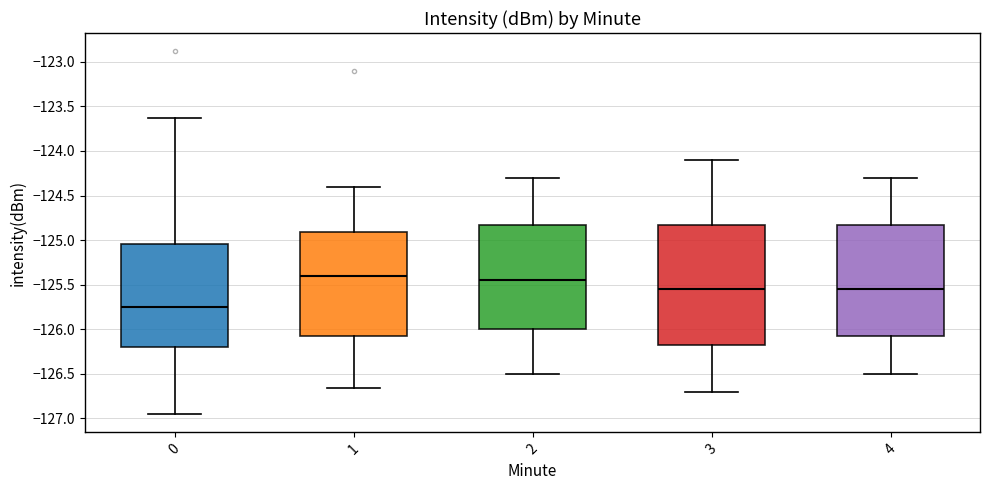

Comparing the boxes themselves (not the whiskers), which one is the tallest?

3